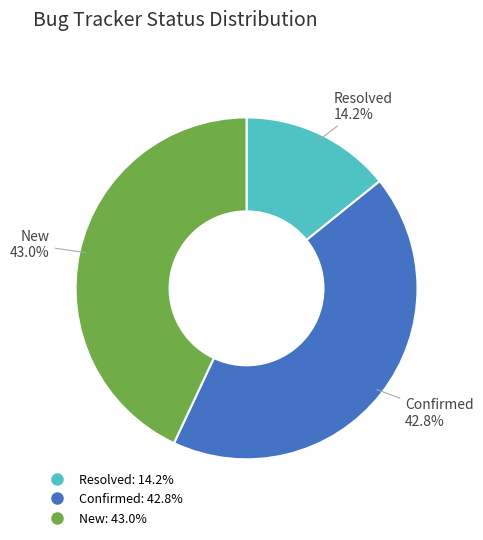

Does Confirmed represent more than half of the total?

No